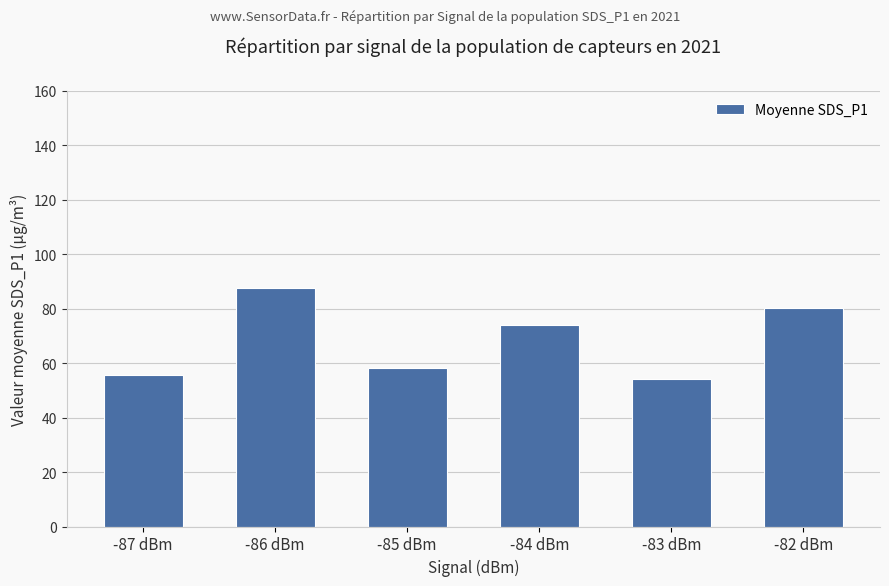

What is the label of the 3rd bar from the right?

-84 dBm